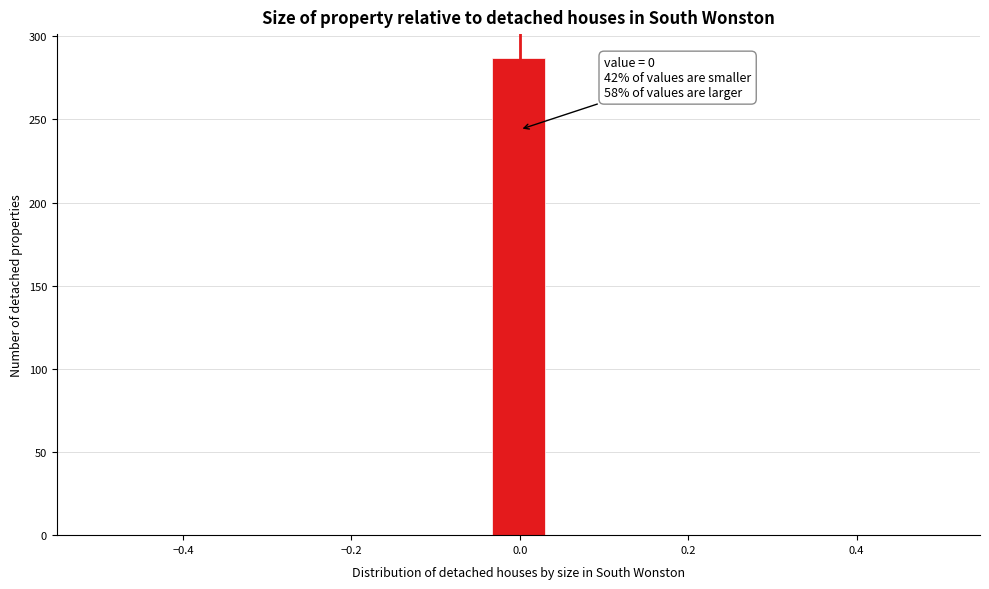

Read against the x-axis, roughly where is the centre of the tallest bar?

0.00